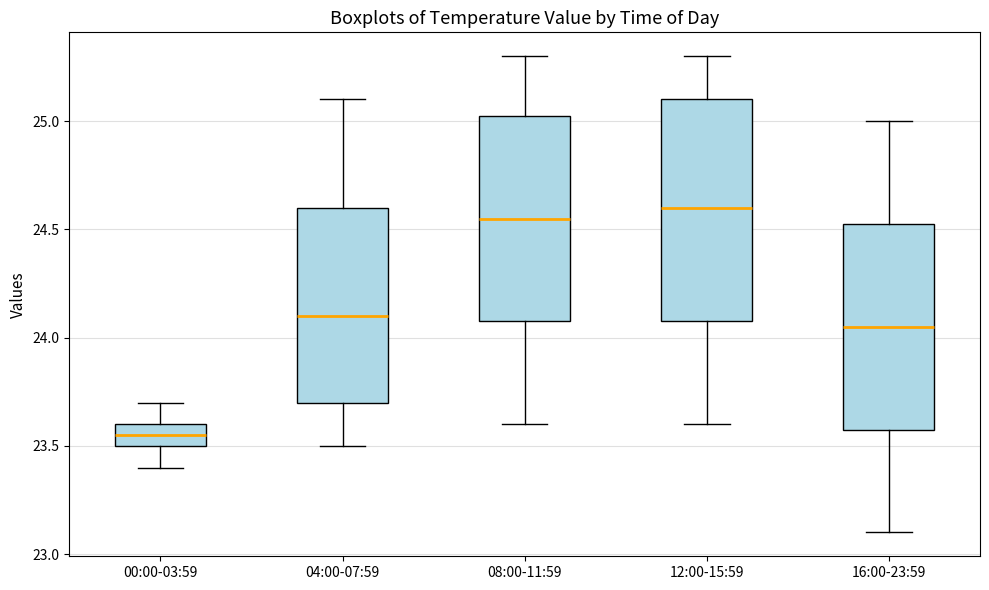

Reading left to right, read every box against the y-axis: the position of its median line, the range the box covers, and the ends of its whiskers. The values are not printed on the chart, so give them approximately, as read against the axis.

00:00-03:59: median 23.55, box 23.50 to 23.60, whiskers 23.40 to 23.70
04:00-07:59: median 24.10, box 23.70 to 24.60, whiskers 23.50 to 25.10
08:00-11:59: median 24.55, box 24.10 to 25.05, whiskers 23.60 to 25.30
12:00-15:59: median 24.60, box 24.10 to 25.10, whiskers 23.60 to 25.30
16:00-23:59: median 24.05, box 23.60 to 24.55, whiskers 23.10 to 25.00